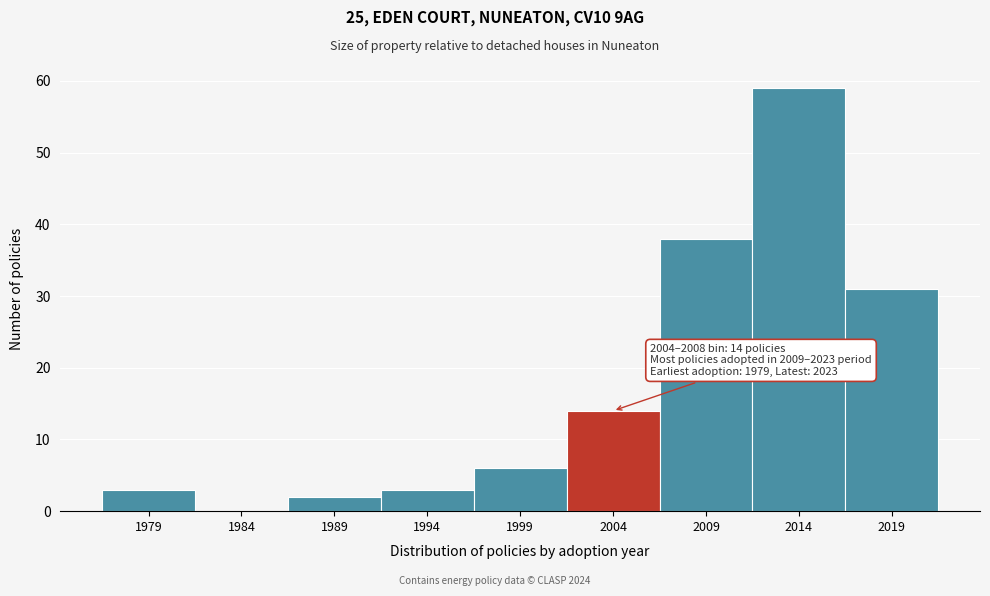

Reading left to right, transcribe all the data shown in this chart.

1979=3	1984=0	1989=2	1994=3	1999=6	2004=14	2009=38	2014=59	2019=31